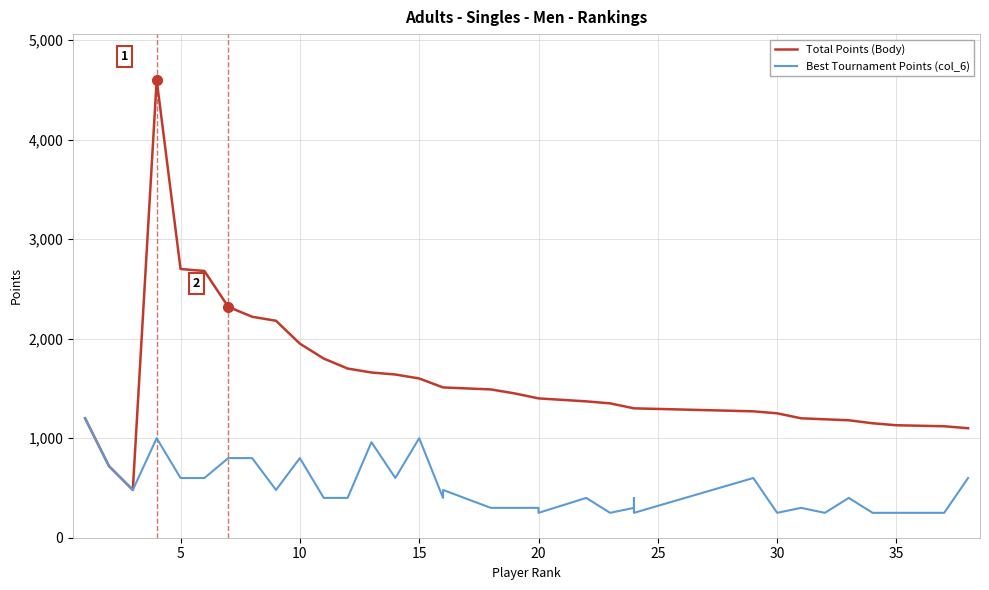

Which series has the largest range (max minus min)?

Total Points (Body)